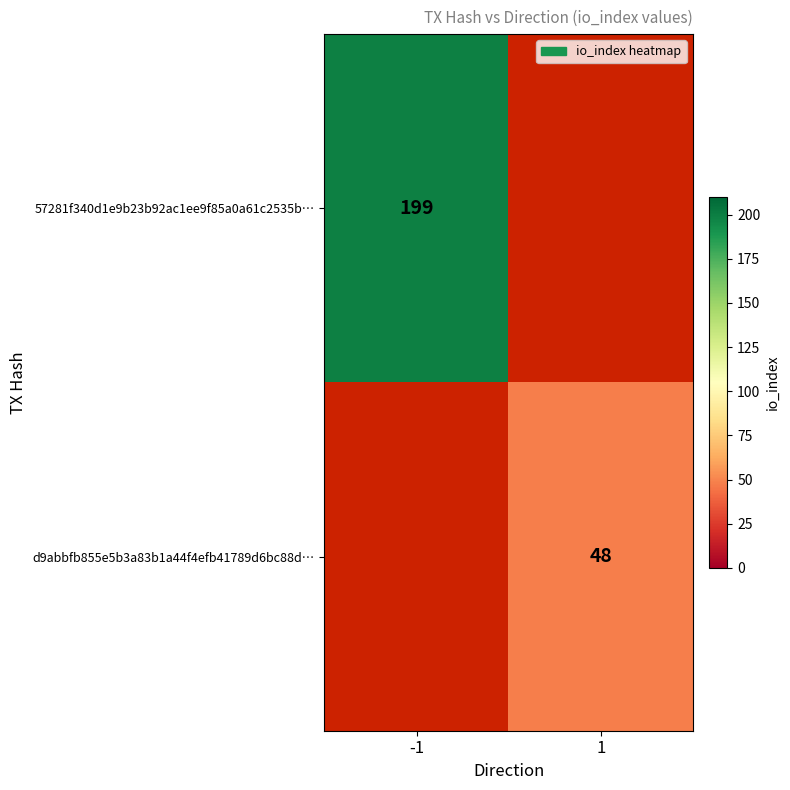

Which label corresponds to the largest value in the chart?

-1